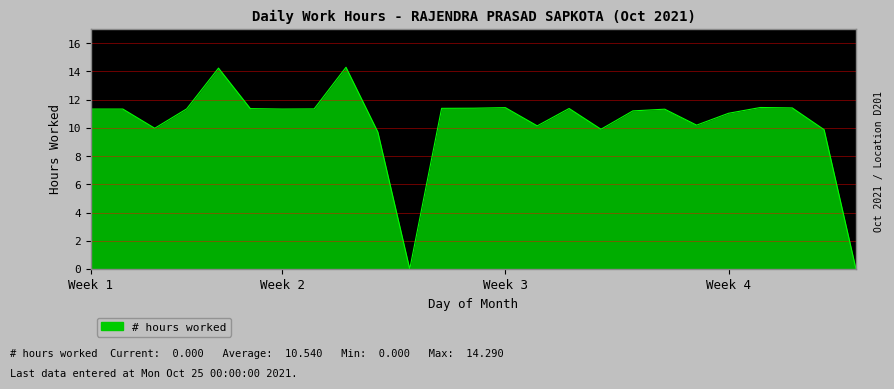

What is the maximum value shown in the chart?

14.3